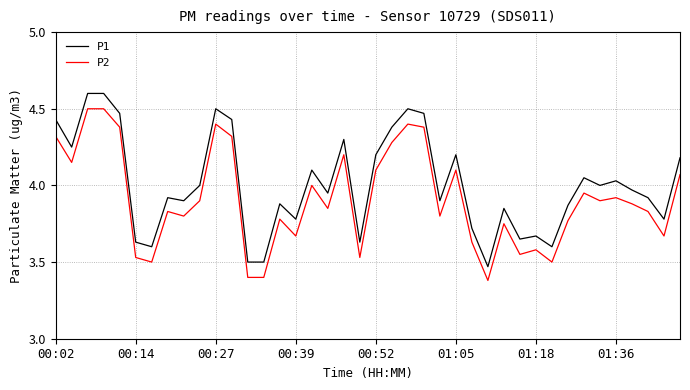

Which series has the largest total across all categories?

P1